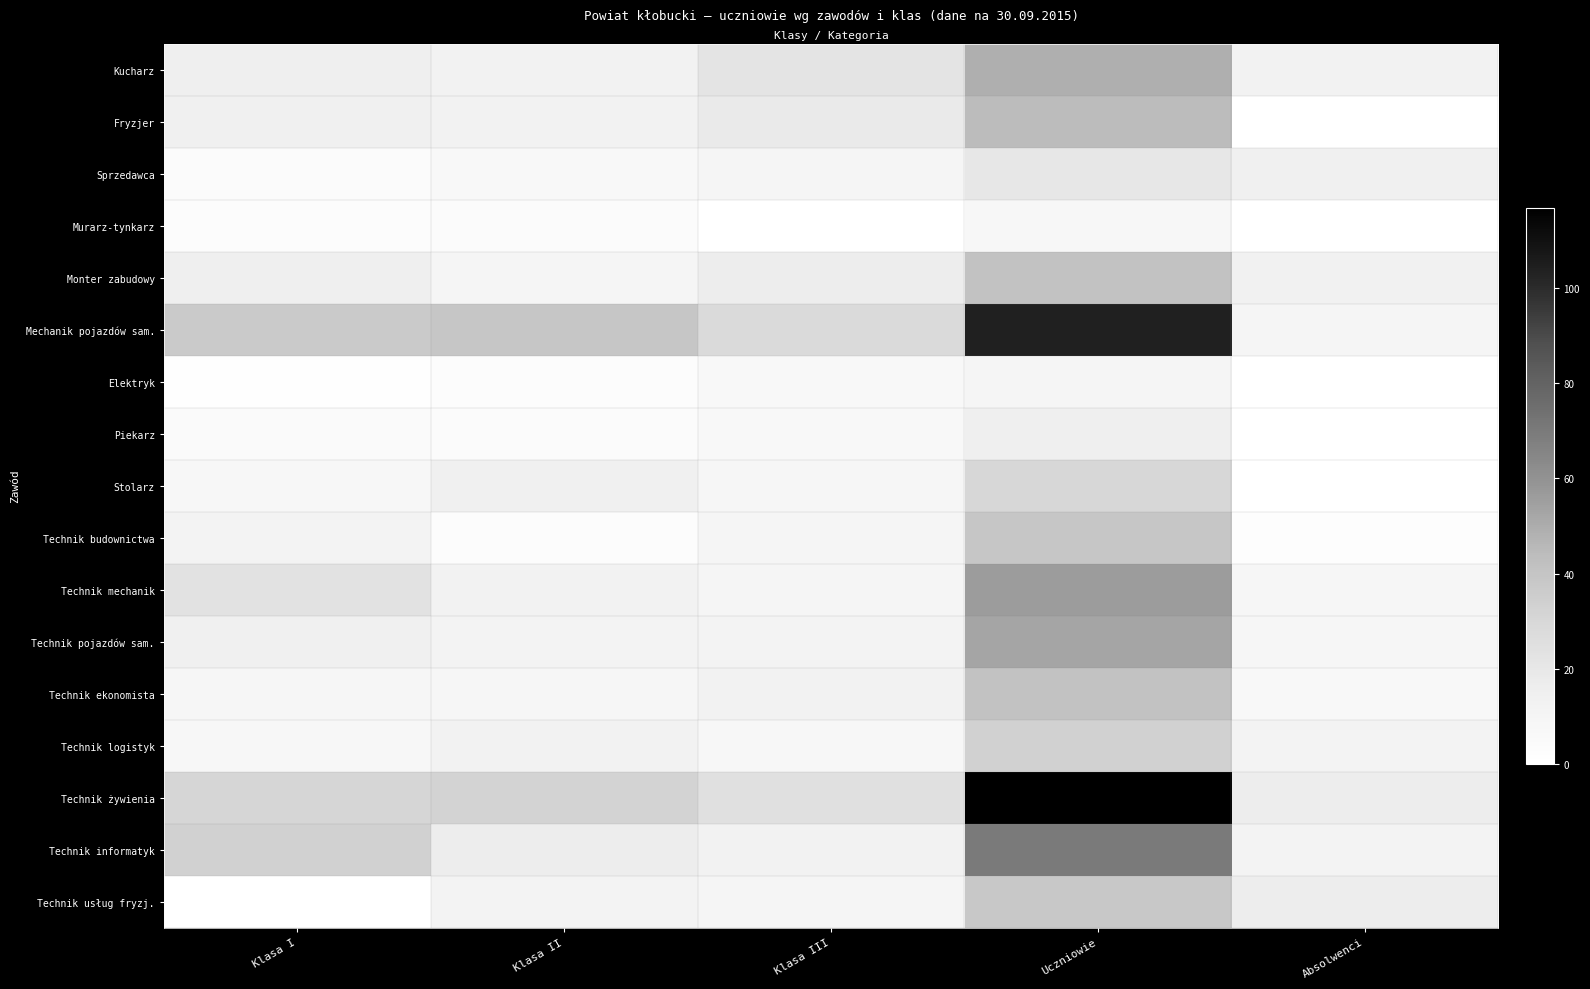

Reading left to right, list all the values displayed in this chart.

Kucharz: Klasa I=15	Klasa II=12	Klasa III=22	Uczniowie=49	Absolwenci=12
Fryzjer: Klasa I=14	Klasa II=12	Klasa III=18	Uczniowie=44	Absolwenci=0
Sprzedawca: Klasa I=4	Klasa II=6	Klasa III=10	Uczniowie=20	Absolwenci=14
Murarz-tynkarz: Klasa I=3	Klasa II=4	Klasa III=0	Uczniowie=7	Absolwenci=0
Monter zabudowy: Klasa I=15	Klasa II=10	Klasa III=16	Uczniowie=41	Absolwenci=13
Mechanik pojazdów sam.: Klasa I=37	Klasa II=39	Klasa III=28	Uczniowie=104	Absolwenci=10
Elektryk: Klasa I=1	Klasa II=3	Klasa III=6	Uczniowie=10	Absolwenci=0
Piekarz: Klasa I=5	Klasa II=4	Klasa III=6	Uczniowie=15	Absolwenci=0
Stolarz: Klasa I=7	Klasa II=14	Klasa III=9	Uczniowie=30	Absolwenci=0
Technik budownictwa: Klasa I=11	Klasa II=3	Klasa III=10	Uczniowie=39	Absolwenci=2
Technik mechanik: Klasa I=23	Klasa II=12	Klasa III=10	Uczniowie=56	Absolwenci=9
Technik pojazdów sam.: Klasa I=14	Klasa II=11	Klasa III=11	Uczniowie=53	Absolwenci=9
Technik ekonomista: Klasa I=9	Klasa II=9	Klasa III=12	Uczniowie=41	Absolwenci=6
Technik logistyk: Klasa I=8	Klasa II=12	Klasa III=8	Uczniowie=33	Absolwenci=11
Technik żywienia: Klasa I=31	Klasa II=32	Klasa III=25	Uczniowie=117	Absolwenci=16
Technik informatyk: Klasa I=33	Klasa II=16	Klasa III=12	Uczniowie=70	Absolwenci=11
Technik usług fryzj.: Klasa I=0	Klasa II=11	Klasa III=10	Uczniowie=38	Absolwenci=16